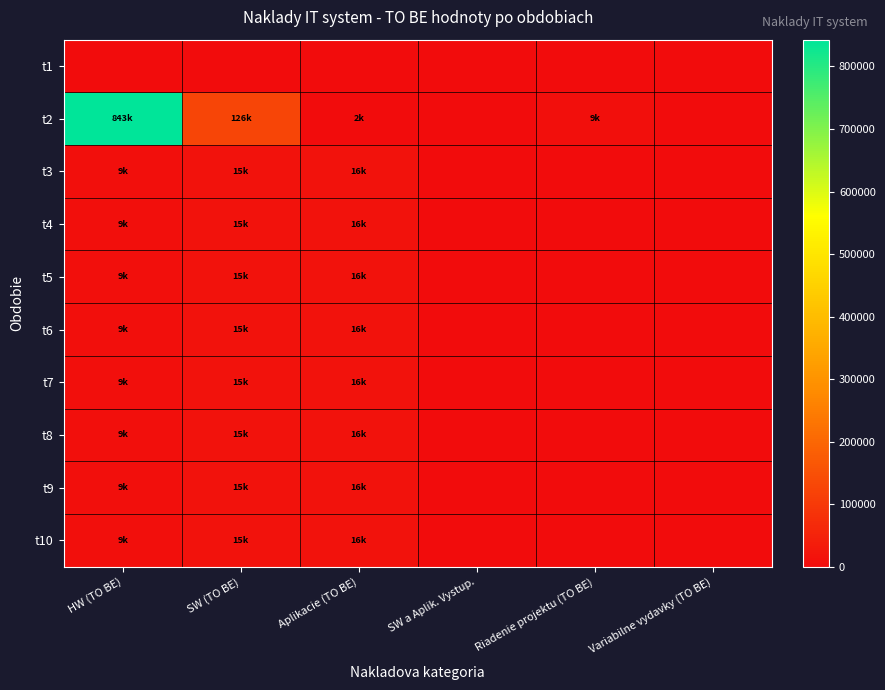

Reading left to right, list all the values displayed in this chart.

t1: HW (TO BE)=0.0	SW (TO BE)=0.0	Aplikacie (TO BE)=0.0	SW a Aplik. Vystup.=0.0	Riadenie projektu (TO BE)=0.0	Variabilne vydavky (TO BE)=0.0
t2: HW (TO BE)=842917.2	SW (TO BE)=126240.0	Aplikacie (TO BE)=2160.0	SW a Aplik. Vystup.=0.0	Riadenie projektu (TO BE)=8784.0	Variabilne vydavky (TO BE)=0.0
t3: HW (TO BE)=9091.0	SW (TO BE)=14619.0	Aplikacie (TO BE)=15806.0	SW a Aplik. Vystup.=0.0	Riadenie projektu (TO BE)=0.0	Variabilne vydavky (TO BE)=0.0
t4: HW (TO BE)=9091.0	SW (TO BE)=14619.0	Aplikacie (TO BE)=15806.0	SW a Aplik. Vystup.=0.0	Riadenie projektu (TO BE)=0.0	Variabilne vydavky (TO BE)=0.0
t5: HW (TO BE)=9091.0	SW (TO BE)=14619.0	Aplikacie (TO BE)=15806.0	SW a Aplik. Vystup.=0.0	Riadenie projektu (TO BE)=0.0	Variabilne vydavky (TO BE)=0.0
t6: HW (TO BE)=9091.0	SW (TO BE)=14619.0	Aplikacie (TO BE)=15806.0	SW a Aplik. Vystup.=0.0	Riadenie projektu (TO BE)=0.0	Variabilne vydavky (TO BE)=0.0
t7: HW (TO BE)=9091.0	SW (TO BE)=14619.0	Aplikacie (TO BE)=15806.0	SW a Aplik. Vystup.=0.0	Riadenie projektu (TO BE)=0.0	Variabilne vydavky (TO BE)=0.0
t8: HW (TO BE)=9091.0	SW (TO BE)=14619.0	Aplikacie (TO BE)=15806.0	SW a Aplik. Vystup.=0.0	Riadenie projektu (TO BE)=0.0	Variabilne vydavky (TO BE)=0.0
t9: HW (TO BE)=9091.0	SW (TO BE)=14619.0	Aplikacie (TO BE)=15806.0	SW a Aplik. Vystup.=0.0	Riadenie projektu (TO BE)=0.0	Variabilne vydavky (TO BE)=0.0
t10: HW (TO BE)=9091.0	SW (TO BE)=14619.0	Aplikacie (TO BE)=15806.0	SW a Aplik. Vystup.=0.0	Riadenie projektu (TO BE)=0.0	Variabilne vydavky (TO BE)=0.0